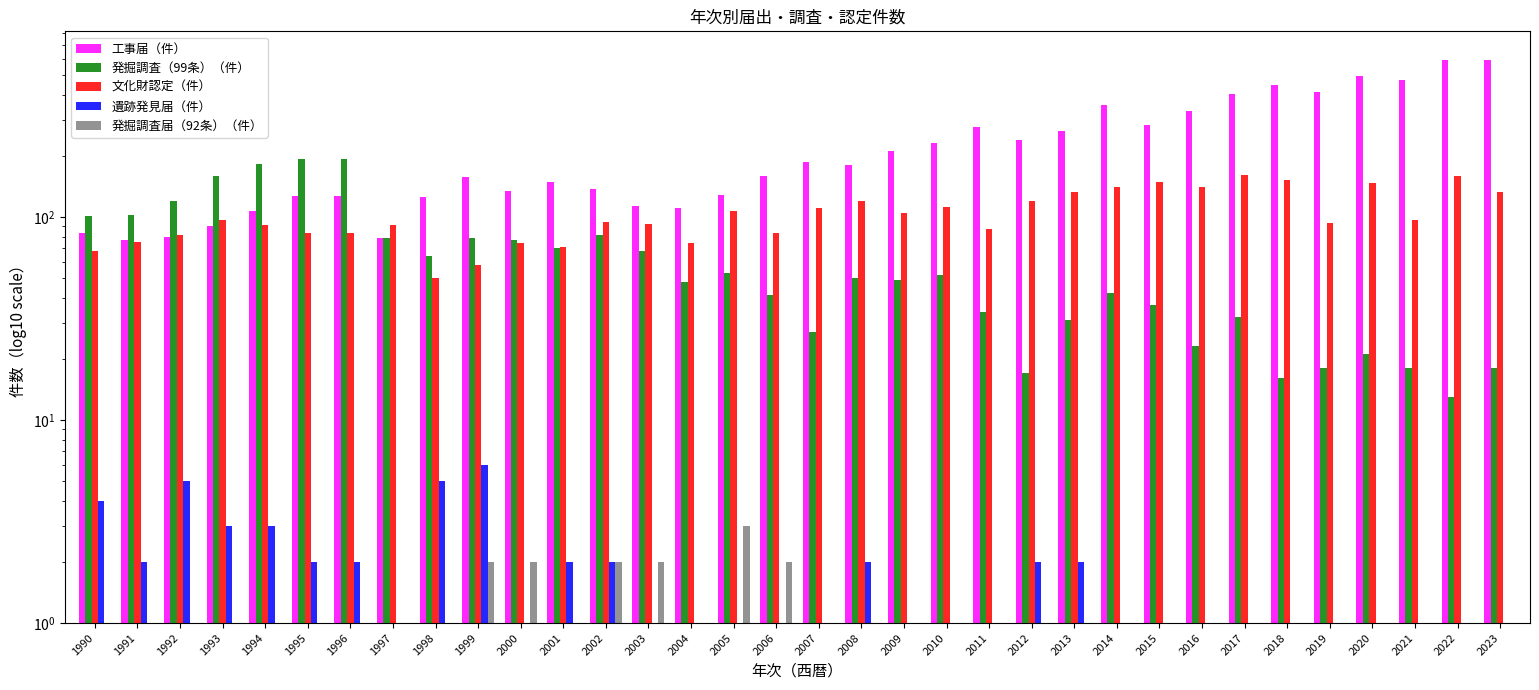

What is the value of the 遺跡発見届（件） bar at the 5th from the left?

3.0